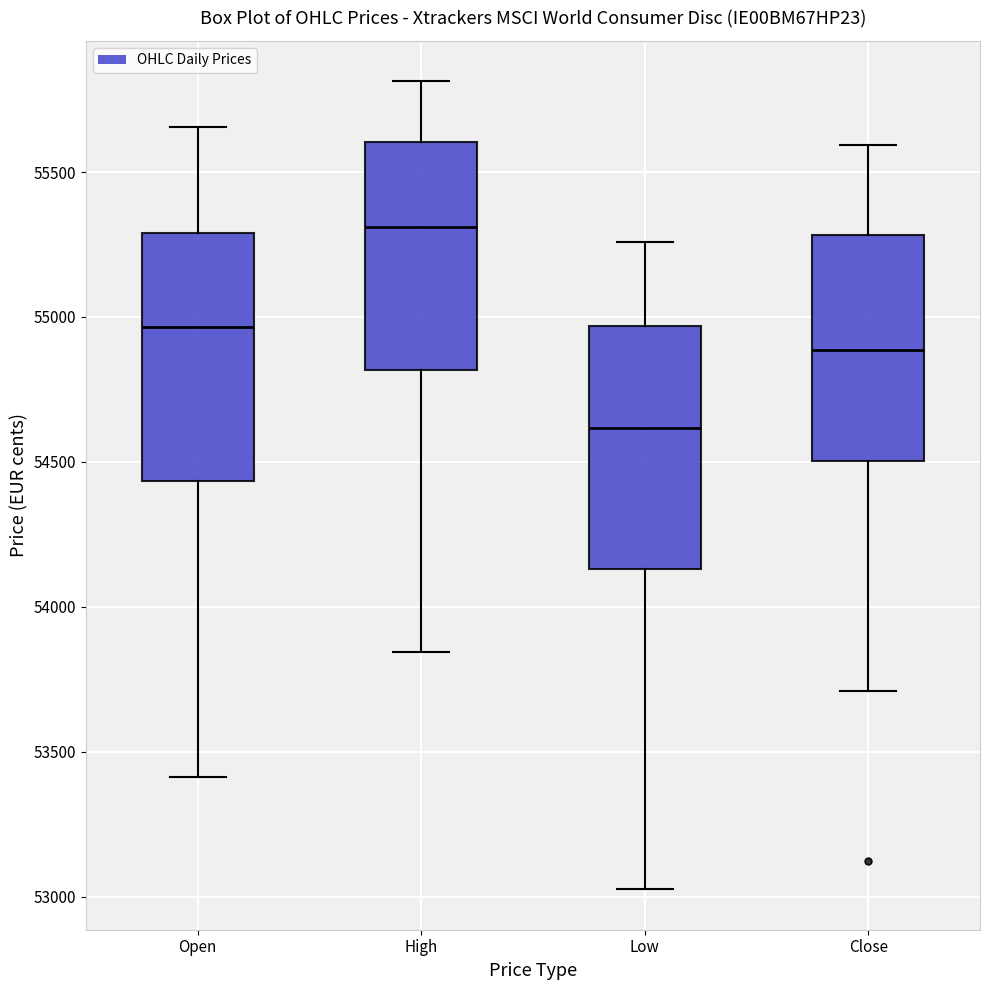

Where does the upper whisker of the box for Close end on the y-axis? The values are not printed on the chart, so give them approximately, as read against the axis.

55600